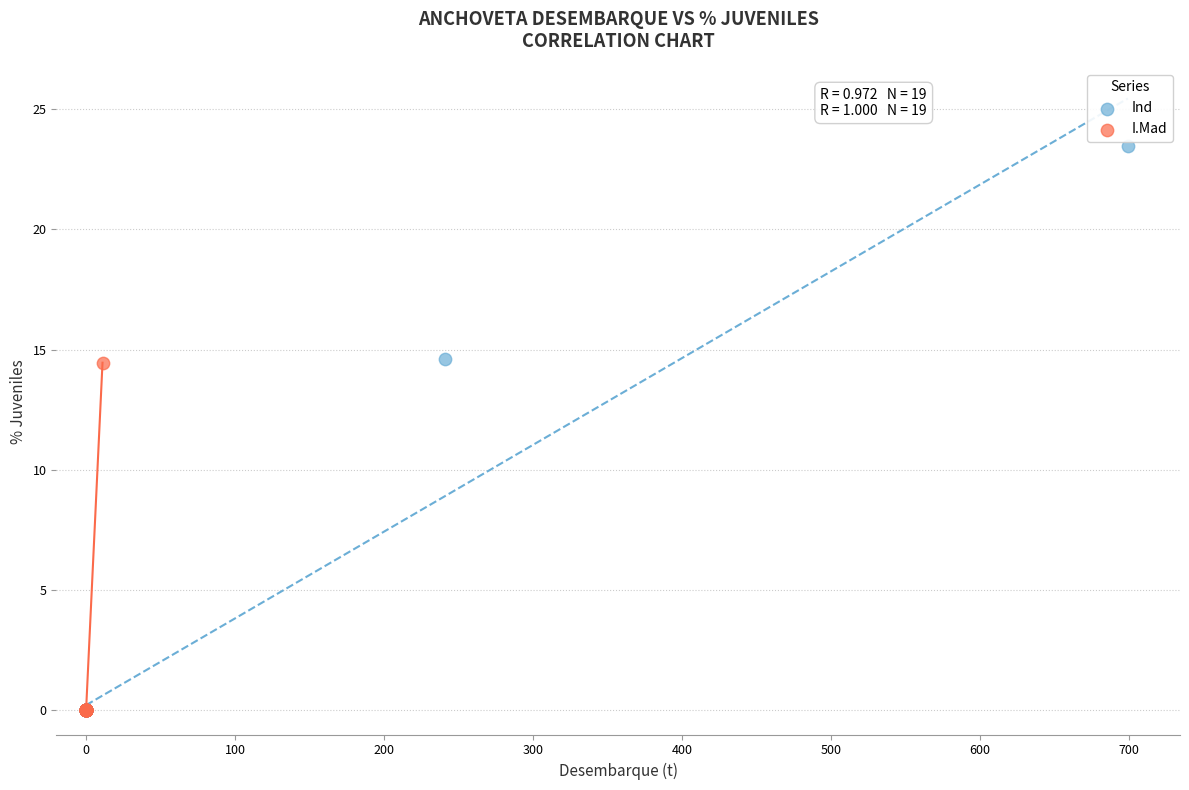

What are all the series names shown in the legend?

Ind, I.Mad